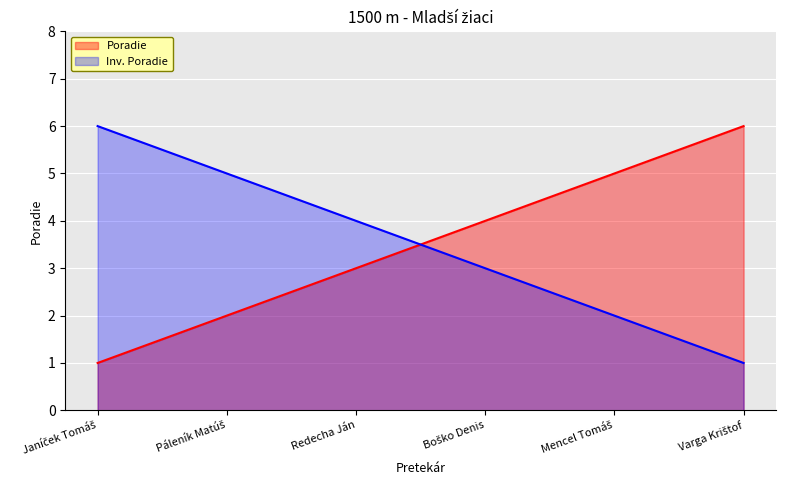

What is the change in value from Janíček Tomáš to Redecha Ján?

+2